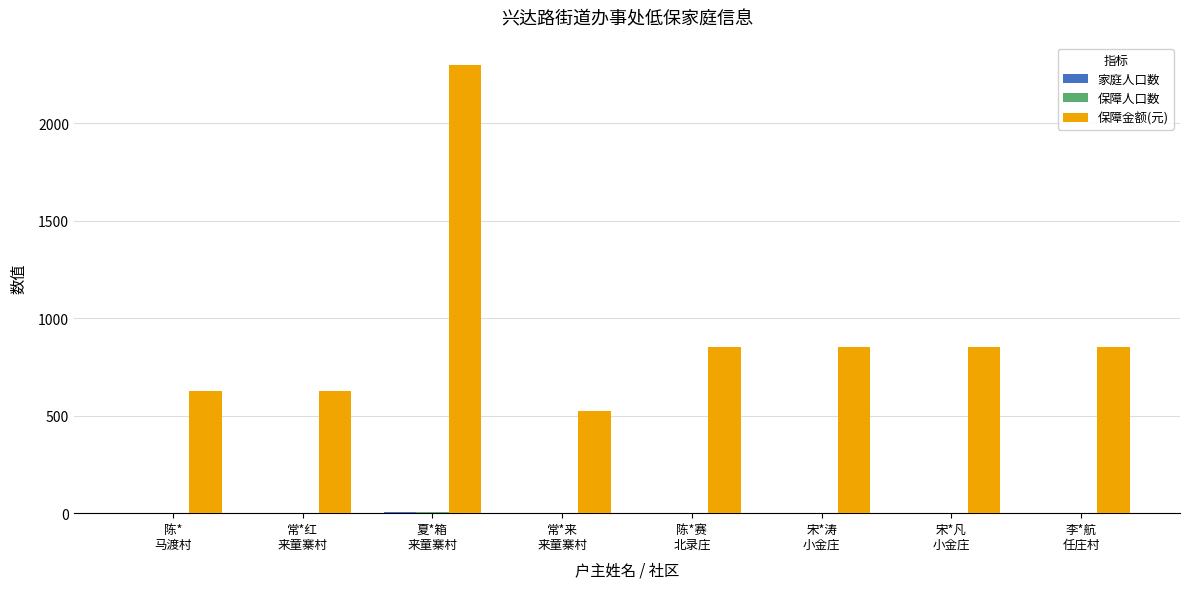

What is the maximum value shown in the chart?

2300